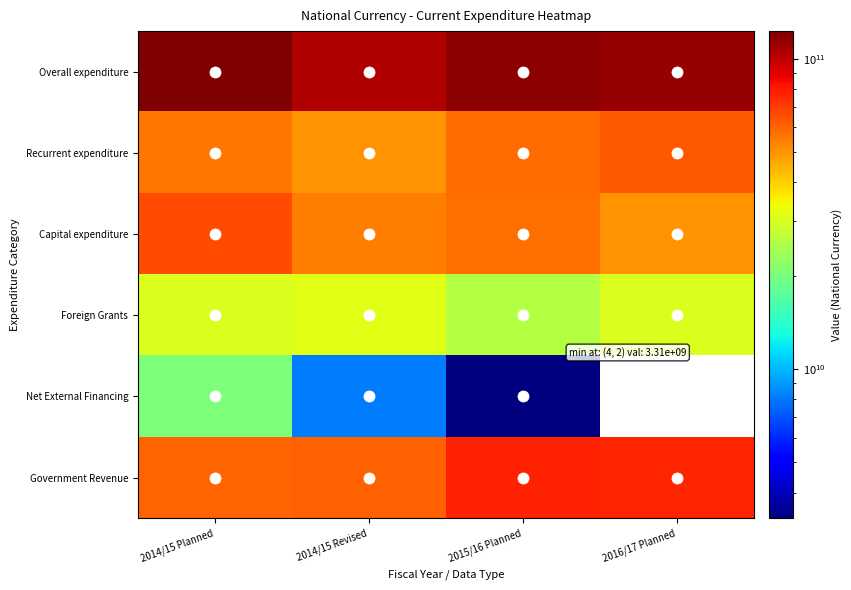

What is the average value of the Capital expenditure series?

57160589146.5